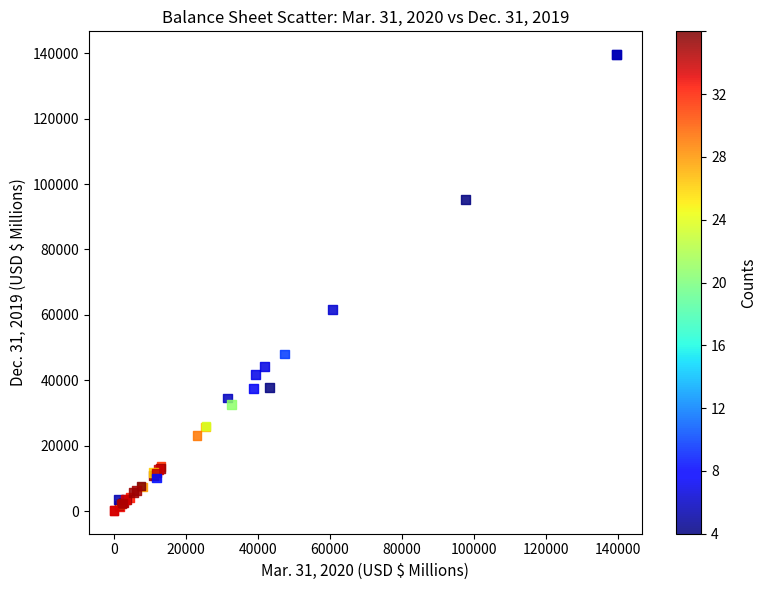

What Y value in the scatter plot is closest to 69890?

61594